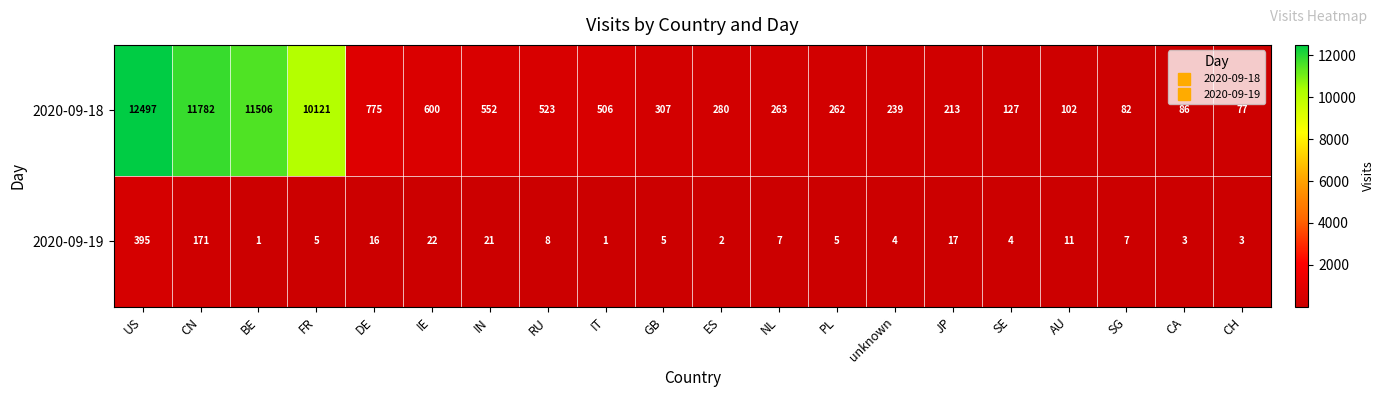

Rank the series at GB from lowest to highest value.

2020-09-19, 2020-09-18